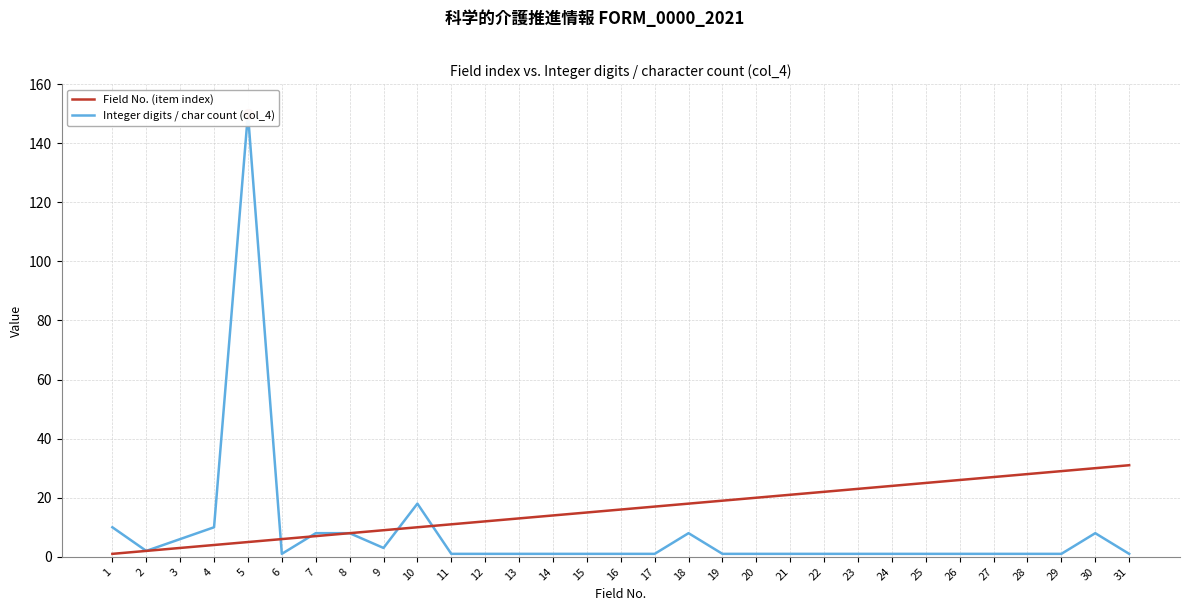

What is the total value across all series at 25?

26